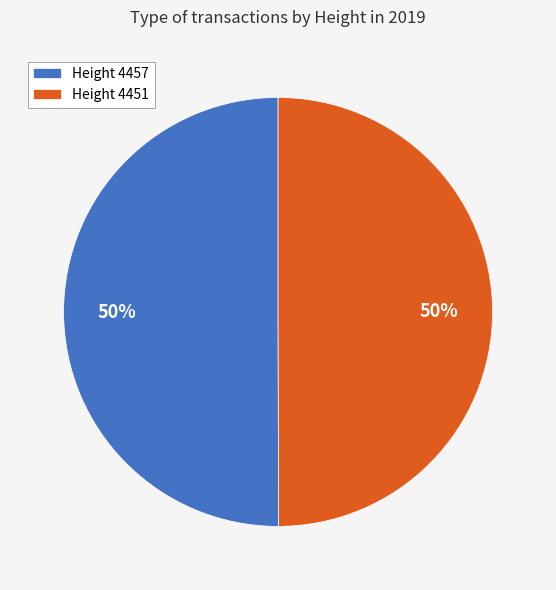

Approximately how many times larger is the value at Height 4457 compared to Height 4451?

1.0